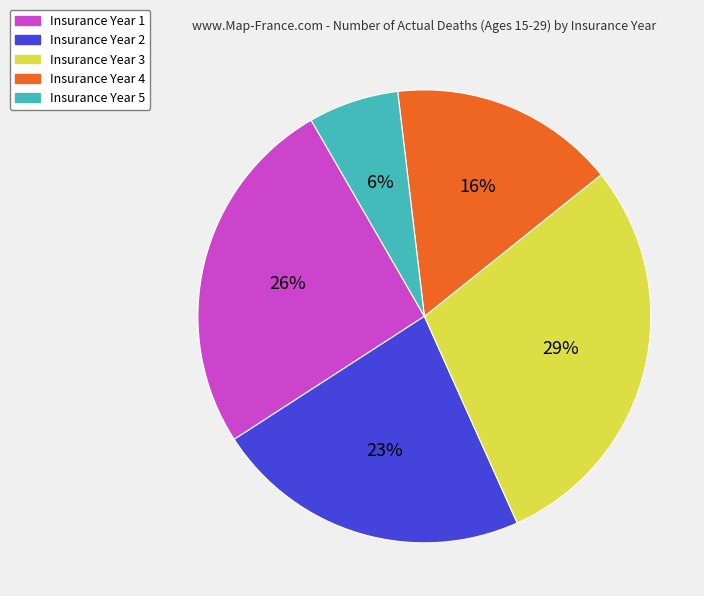

Count the number of slices in the pie.

5